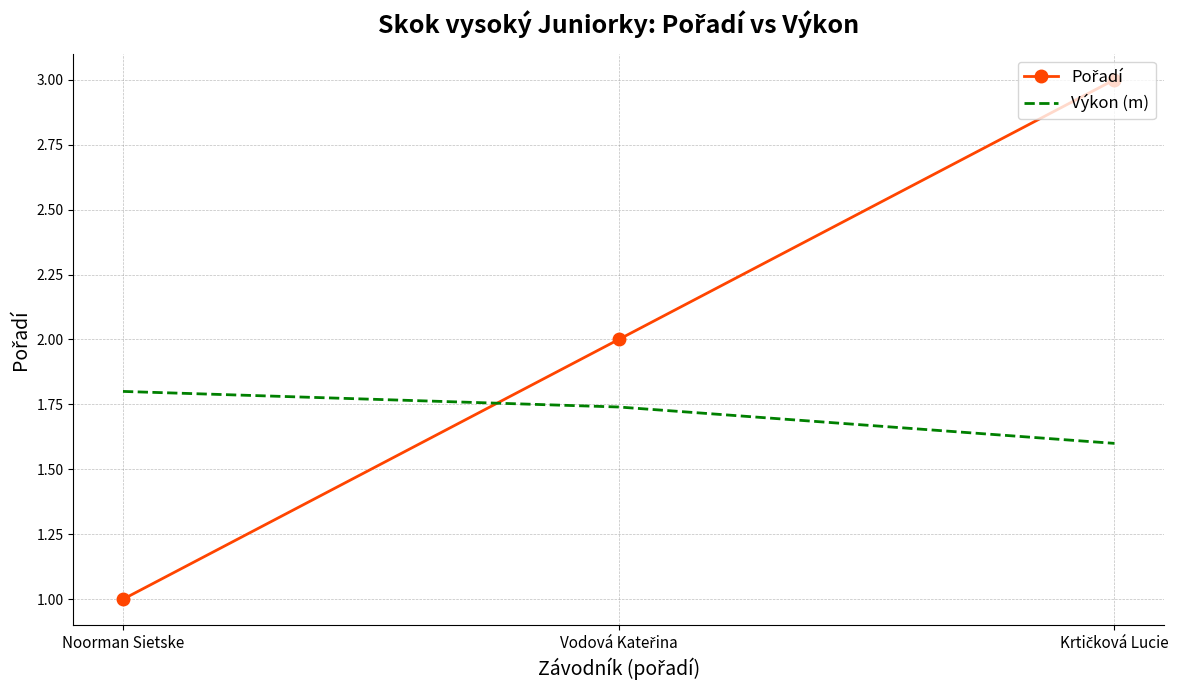

What is the total value across all series at Noorman Sietske?

2.8